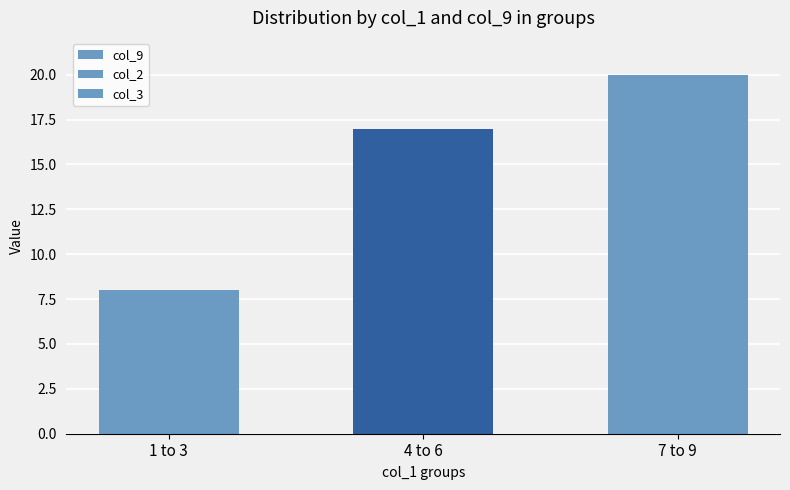

How many values in the col_2 series are below 18?

1